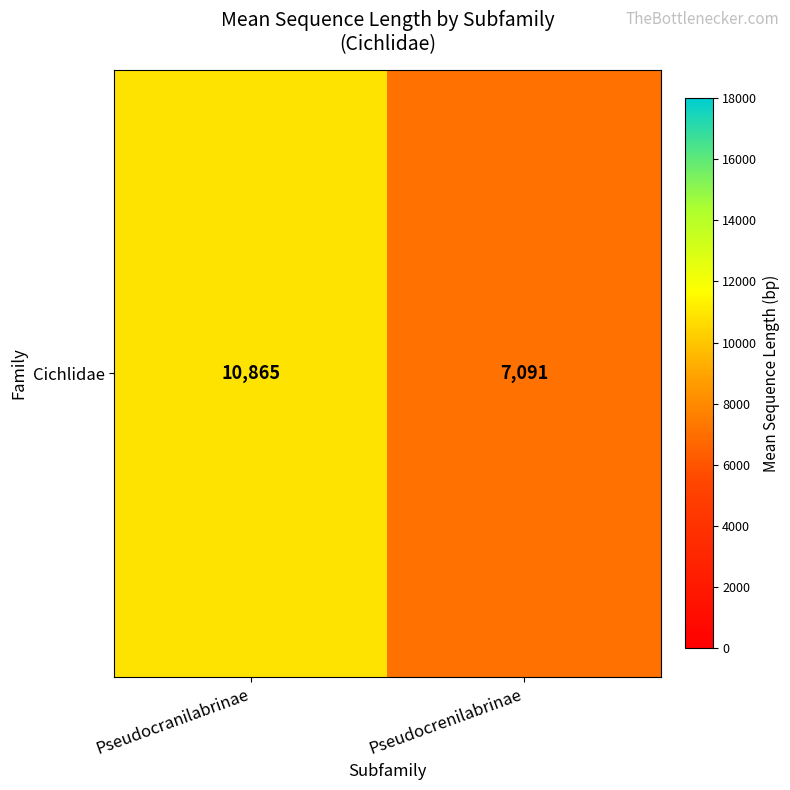

Reading left to right, what are all the values shown in this chart?

Pseudocranilabrinae=10864.8	Pseudocrenilabrinae=7090.8